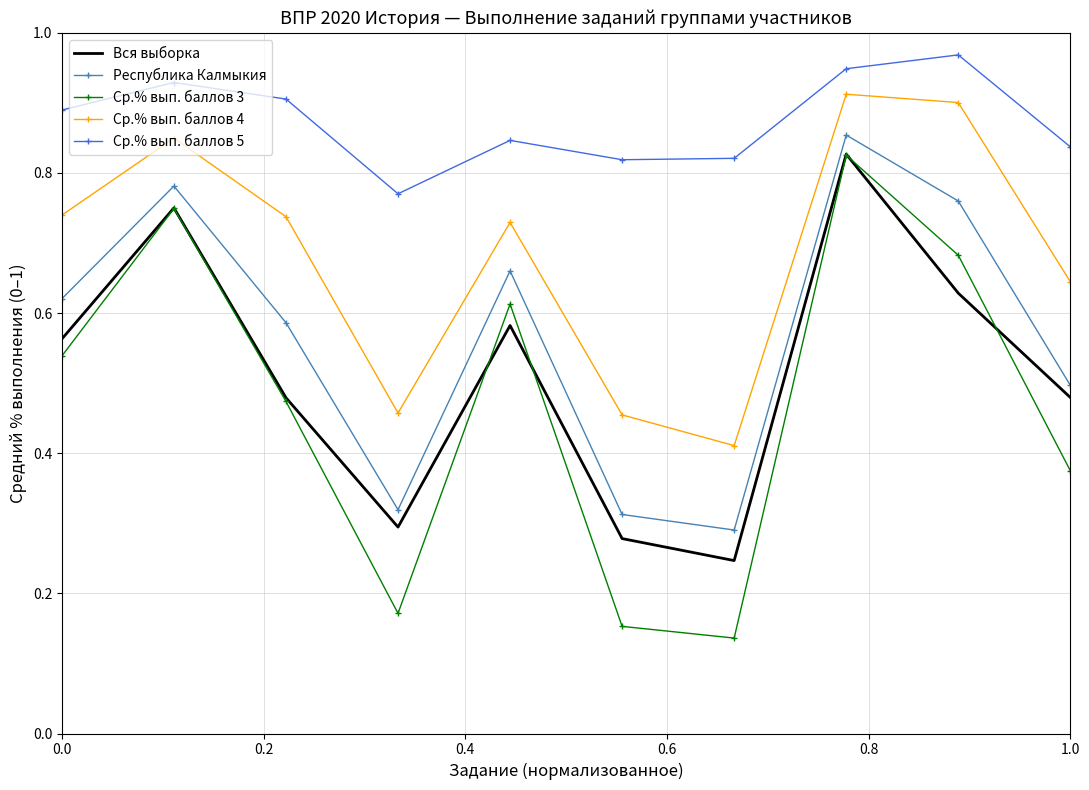

Which series has the largest total across all categories?

Ср.% вып. баллов 5